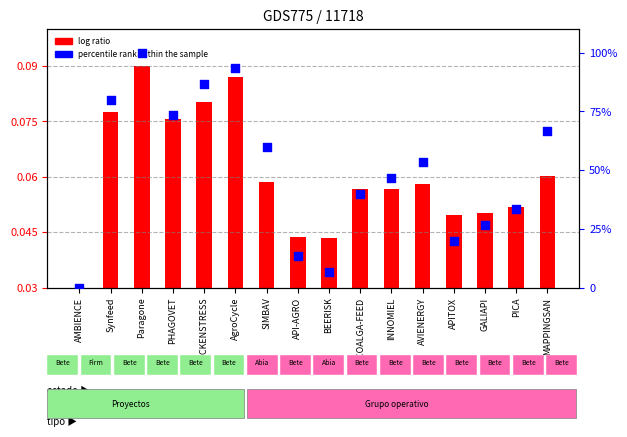

What are all the series names shown in the legend?

log ratio, percentile rank within the sample